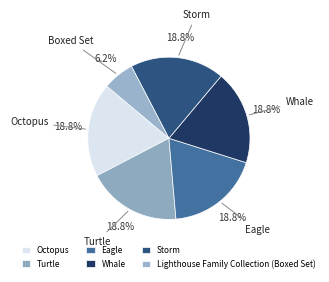

Does Storm account for over 50% of the chart?

No